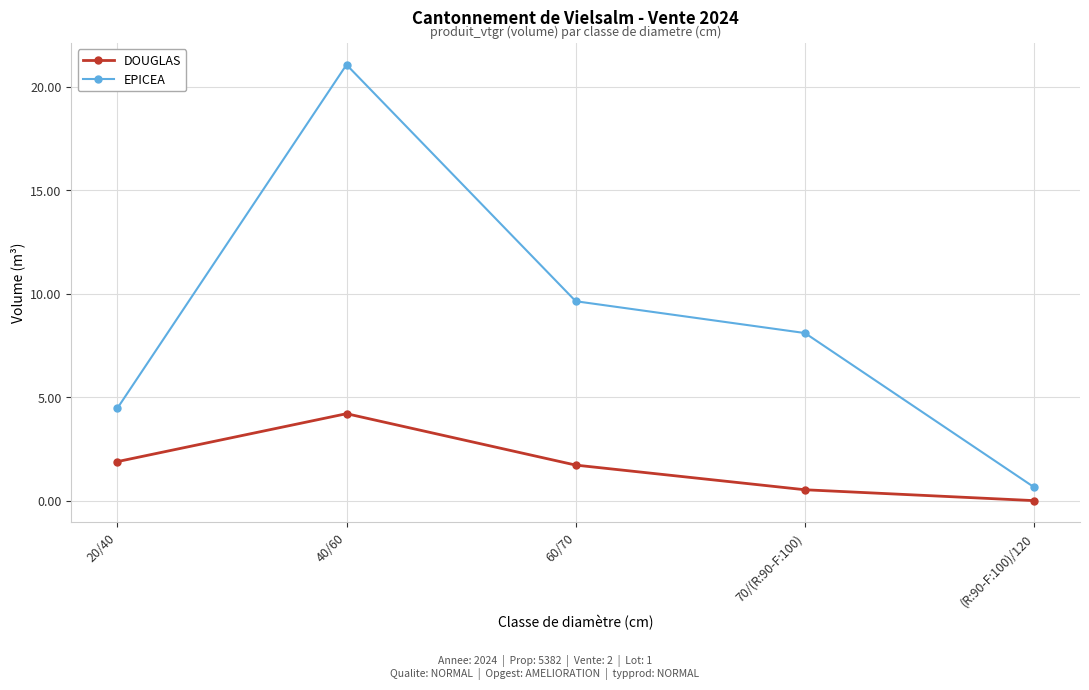

Is it true that DOUGLAS equals 3.3 at 20/40?

False